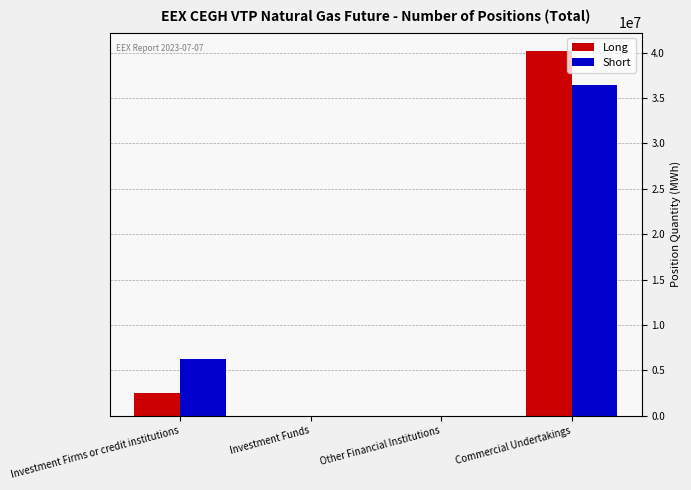

Between Investment Funds and Commercial Undertakings, which series saw the biggest shift?

Long